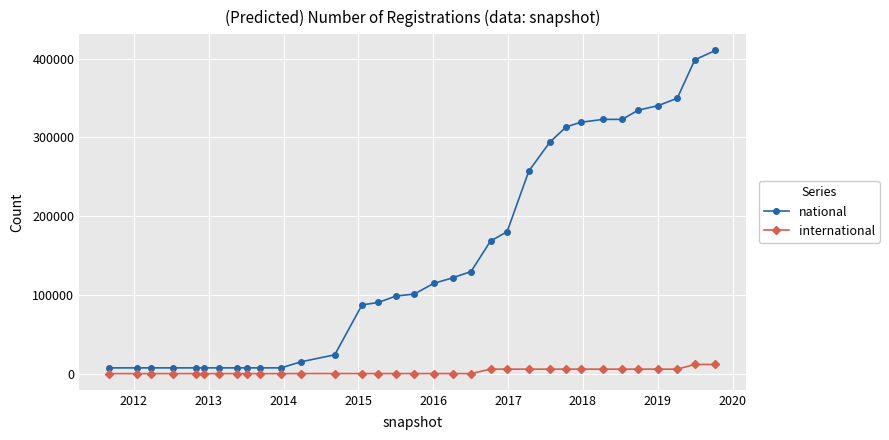

Which series has the largest total across all categories?

national